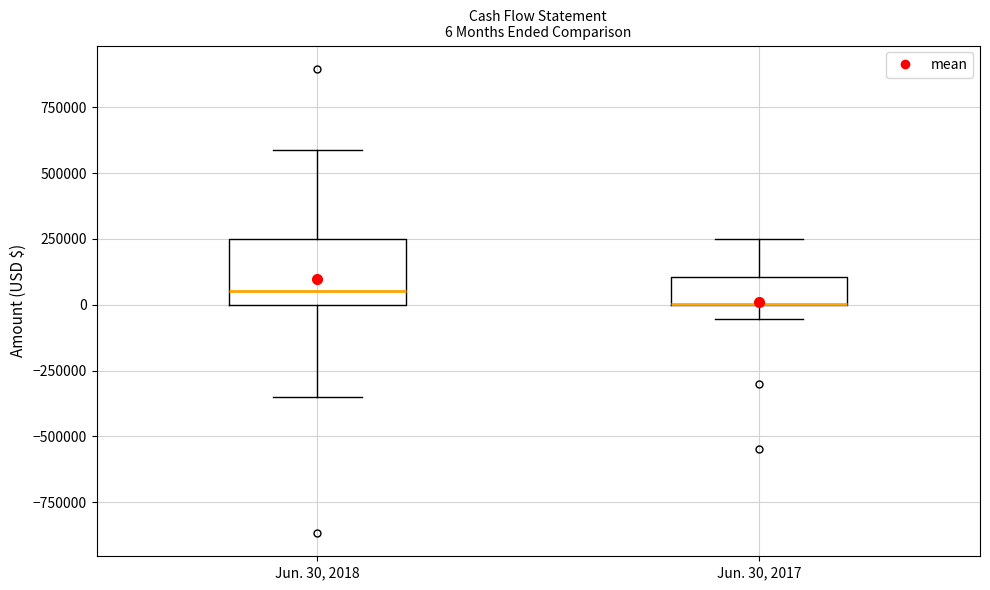

Which box is the tallest, from its lower edge to its upper edge?

Jun. 30, 2018